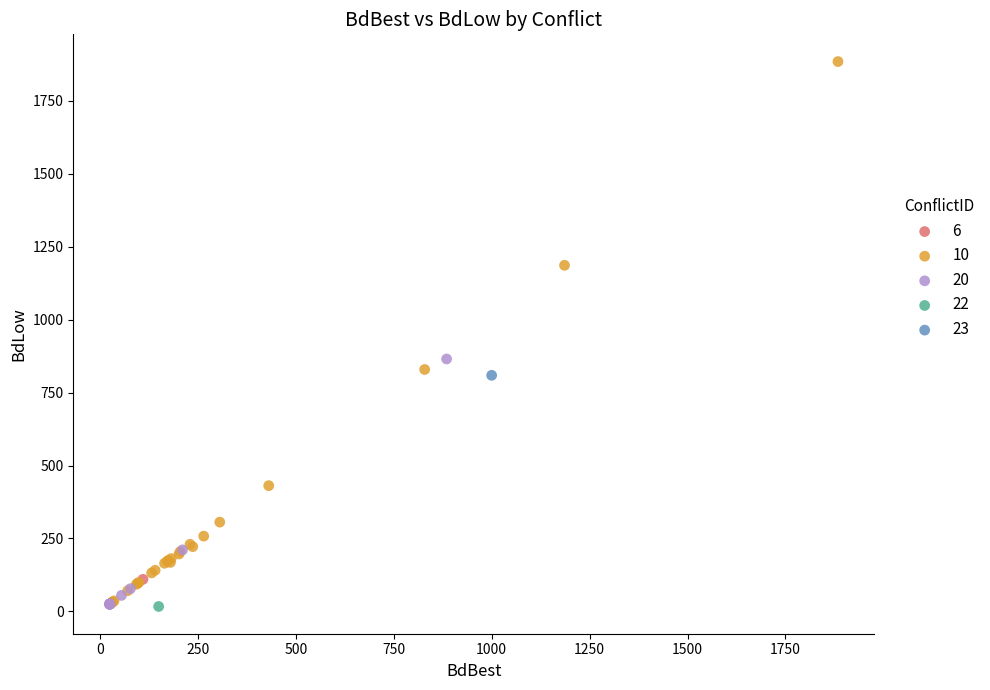

What are all the series names shown in the legend?

6, 10, 20, 22, 23